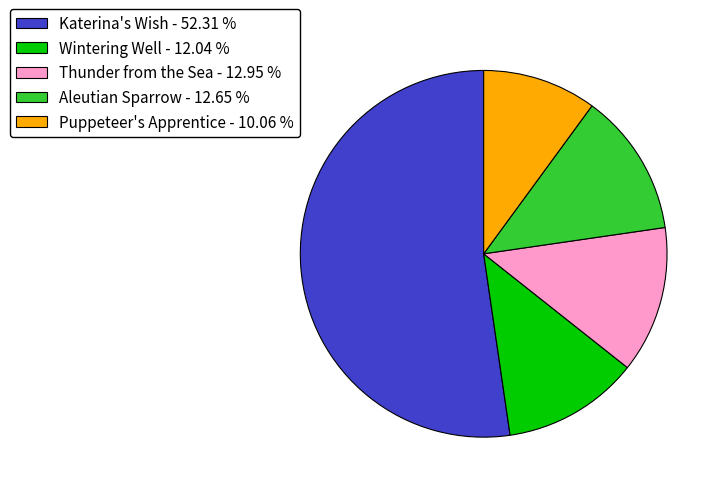

The Thunder from the Sea slice represents 22% of the pie. True or false?

False